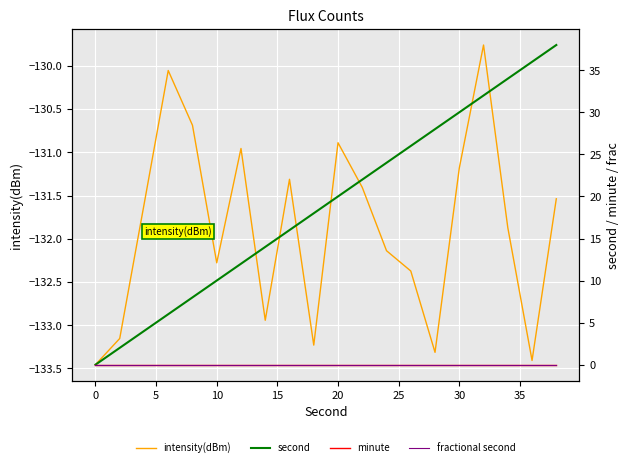

Reading left to right, extract all data points from this chart.

intensity(dBm): -133.5	-133.2	-131.6	-130.1	-130.7	-132.3	-131.0	-132.9	-131.3	-133.2	-130.9	-131.4	-132.1	-132.4	-133.3	-131.2	-129.8	-131.9	-133.4	-131.5
second: 0.0	2.0	4.0	6.0	8.0	10.0	12.0	14.0	16.0	18.0	20.0	22.0	24.0	26.0	28.0	30.0	32.0	34.0	36.0	38.0
minute: 0.0	0.0	0.0	0.0	0.0	0.0	0.0	0.0	0.0	0.0	0.0	0.0	0.0	0.0	0.0	0.0	0.0	0.0	0.0	0.0
fractional second: 0.0	0.0	0.0	0.0	0.0	0.0	0.0	0.0	0.0	0.0	0.0	0.0	0.0	0.0	0.0	0.0	0.0	0.0	0.0	0.0